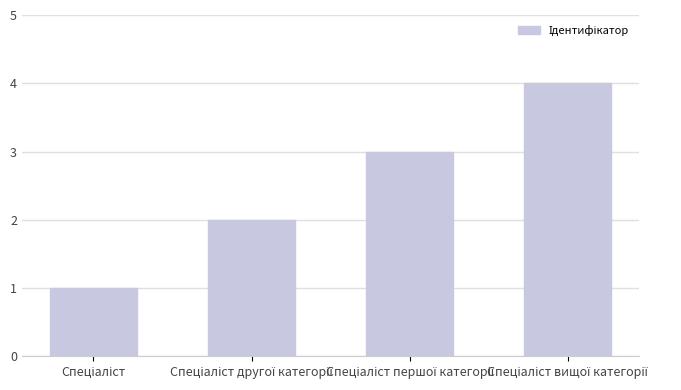

What is the difference between the maximum and minimum values?

3